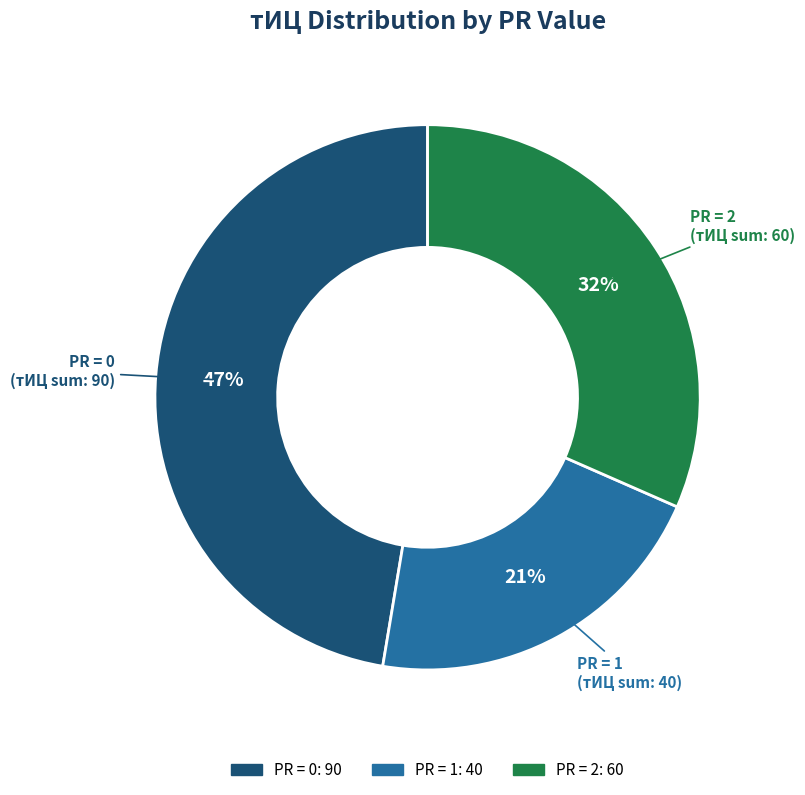

Does any single category account for the majority?

No